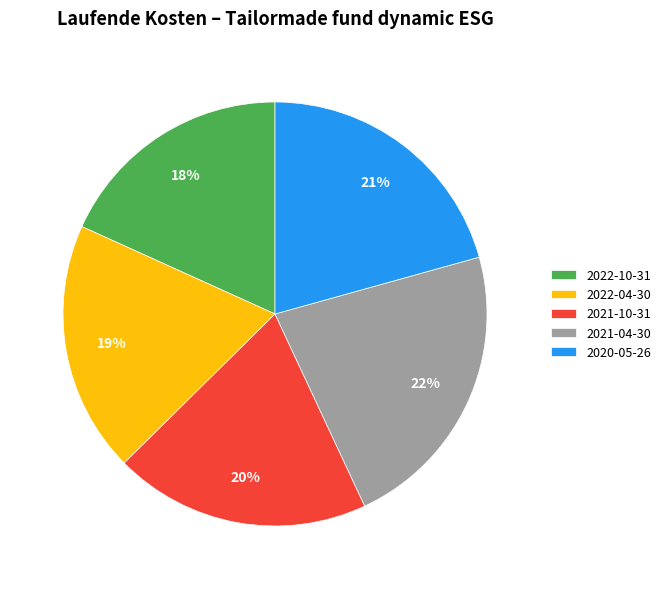

Combined, do 2022-04-30 and 2020-05-26 account for over 50%?

No